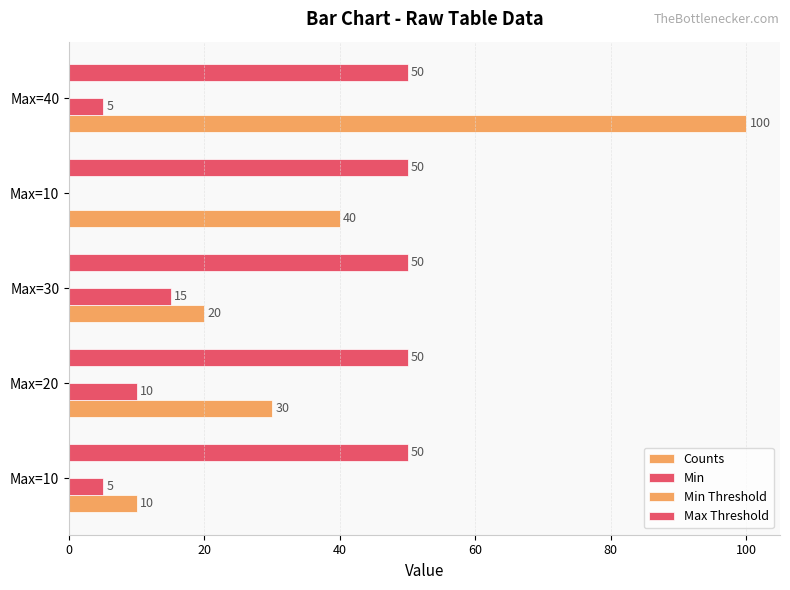

How many data points does each series have?

5